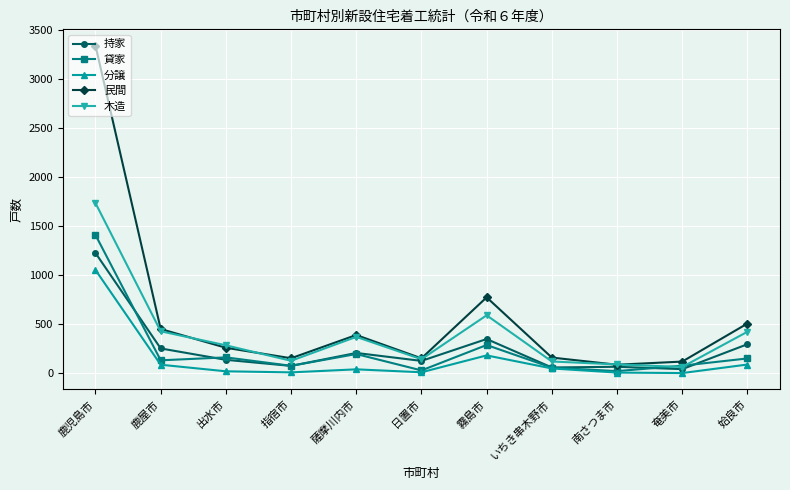

Rank the series at 鹿児島市 from highest to lowest value.

民間, 木造, 貸家, 持家, 分譲